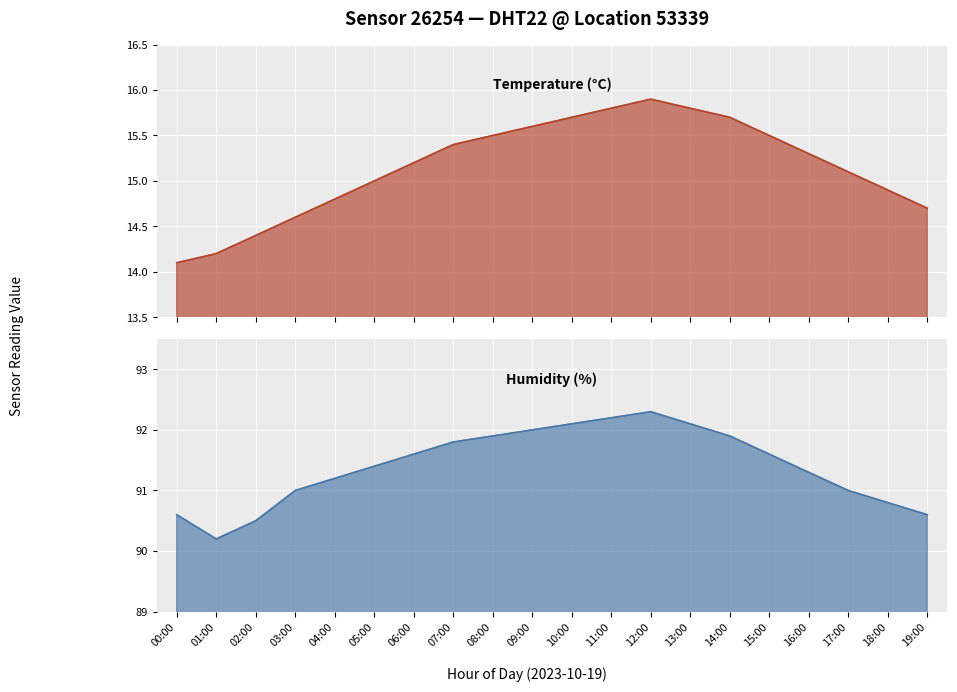

What is the sum of all Humidity (%) line values?

1828.1